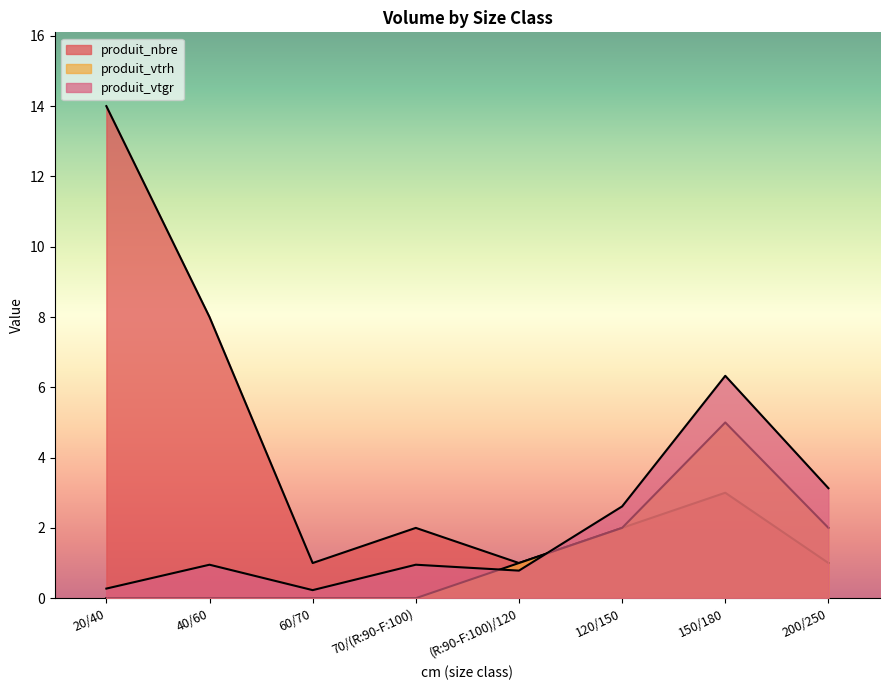

True or false: produit_nbre has a value of 4.3 at 20/40.

False